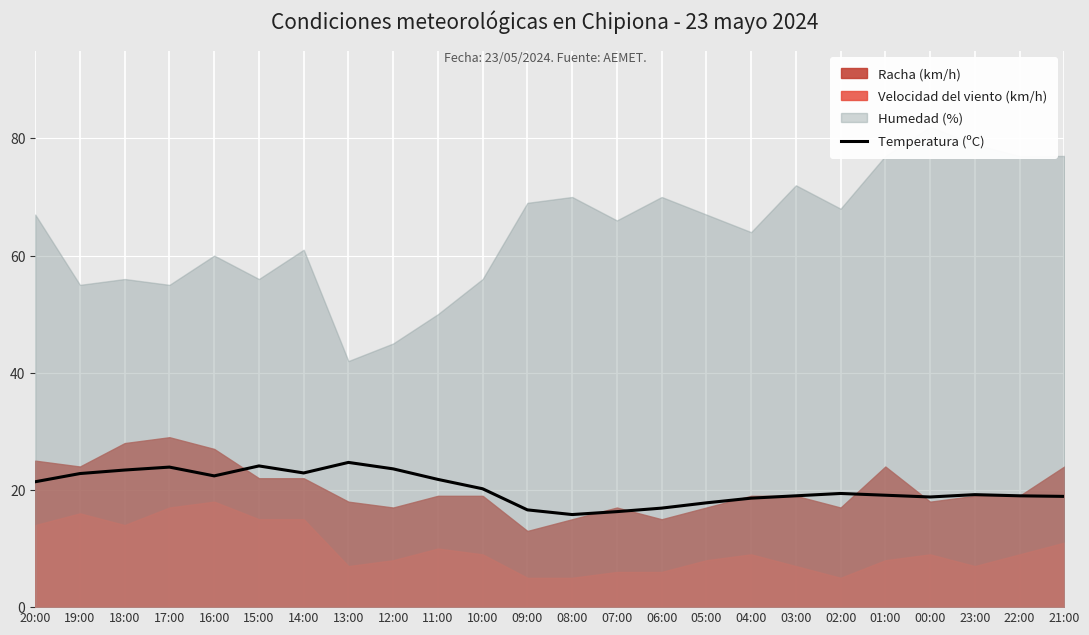

Approximately how many times larger is the value at 05:00 compared to 01:00?

0.9